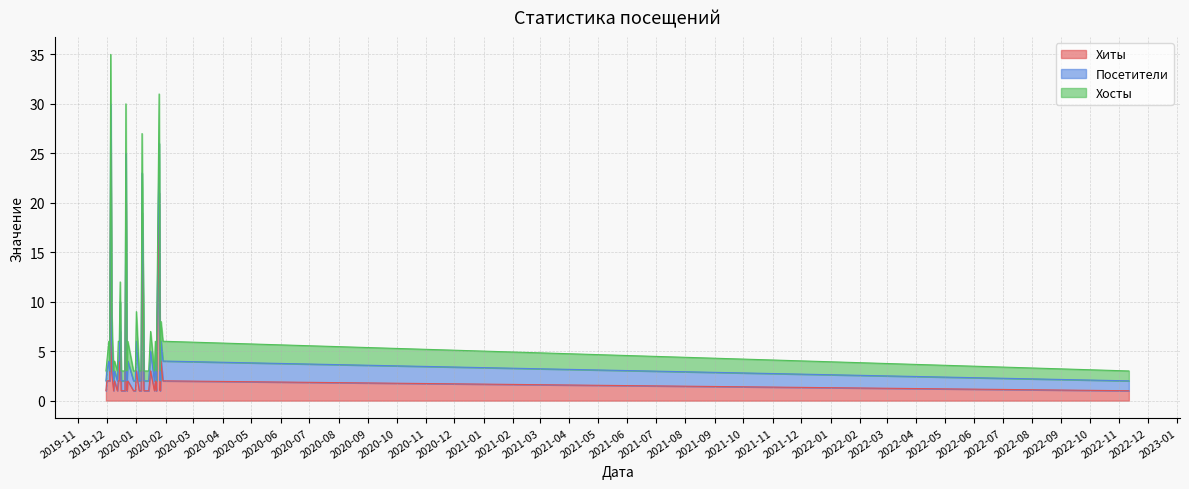

Does the chart display data point markers on the line(s)?

No